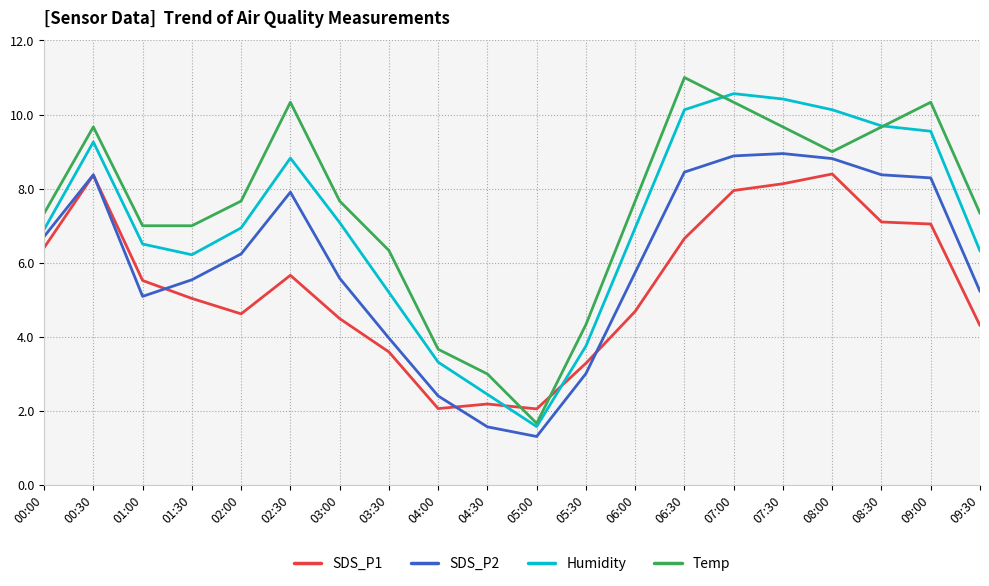

At which label is Temp closest to 6?

03:30